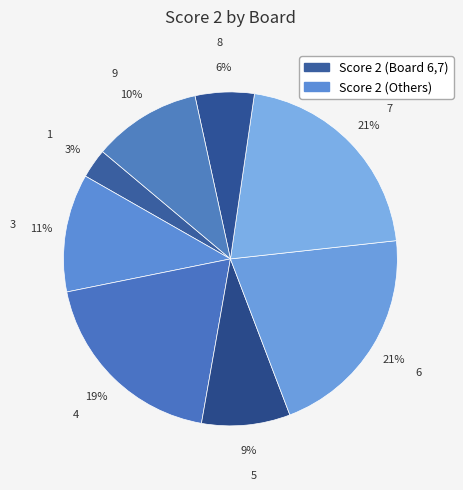

Approximately how many times larger is the value at 8 compared to 6?

0.3